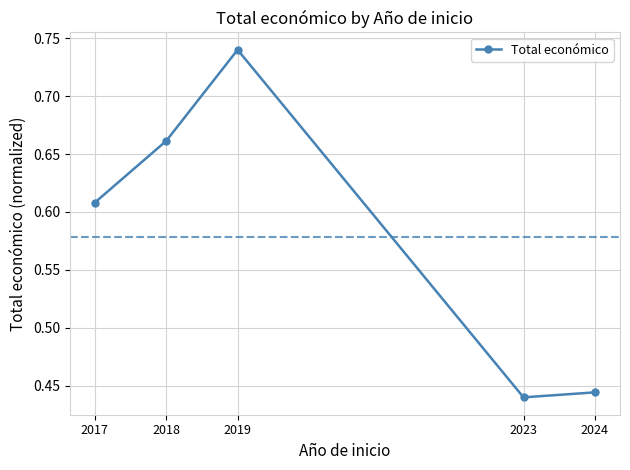

At which category does the chart reach its peak across all series?

2019